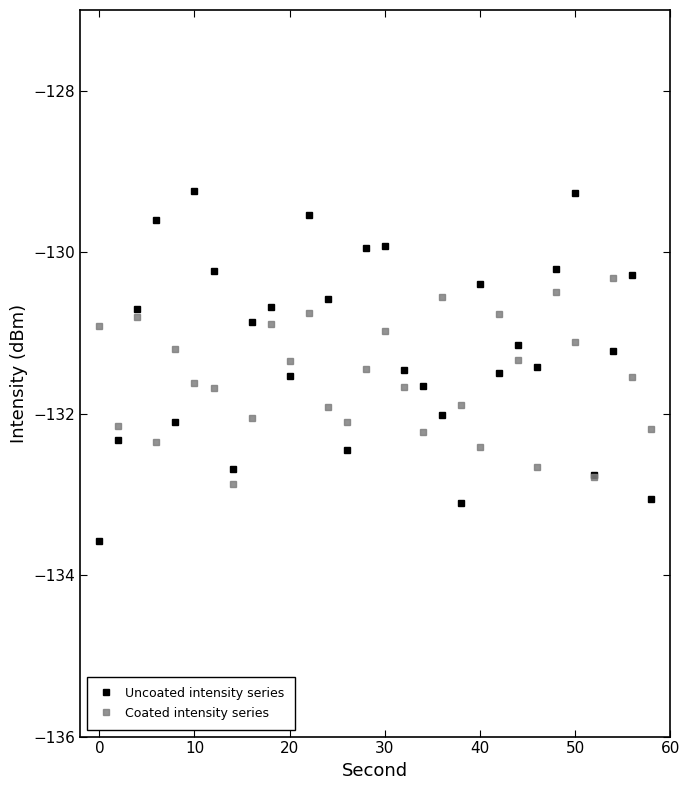

What is the smallest value displayed?

-133.6